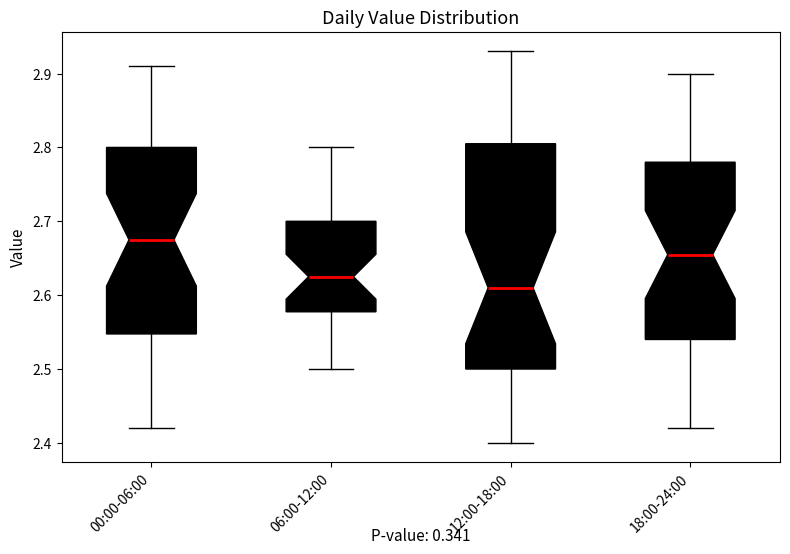

Which box is the tallest, from its lower edge to its upper edge?

12:00-18:00